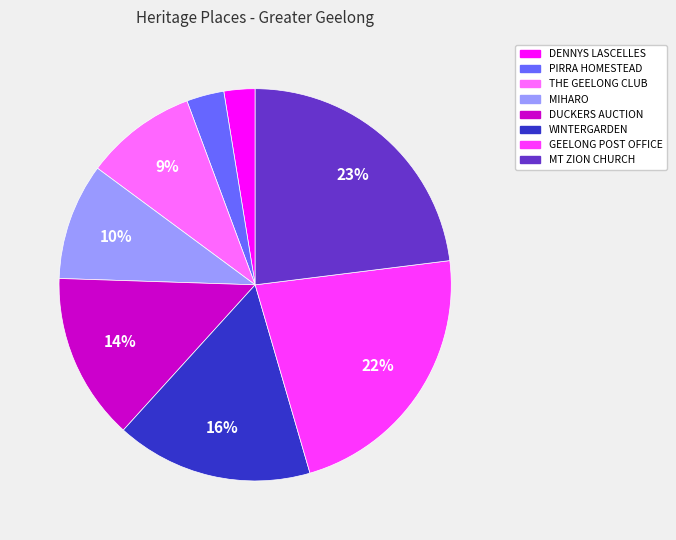

Is there a majority slice in this chart?

No